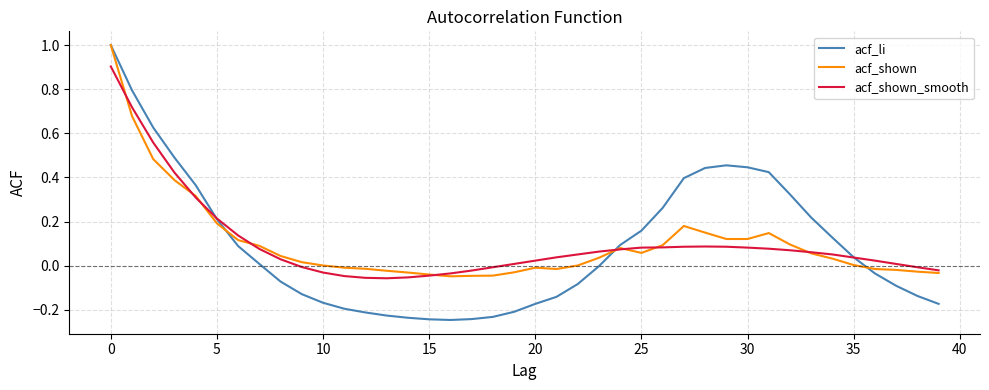

How many lines are shown in the chart?

3